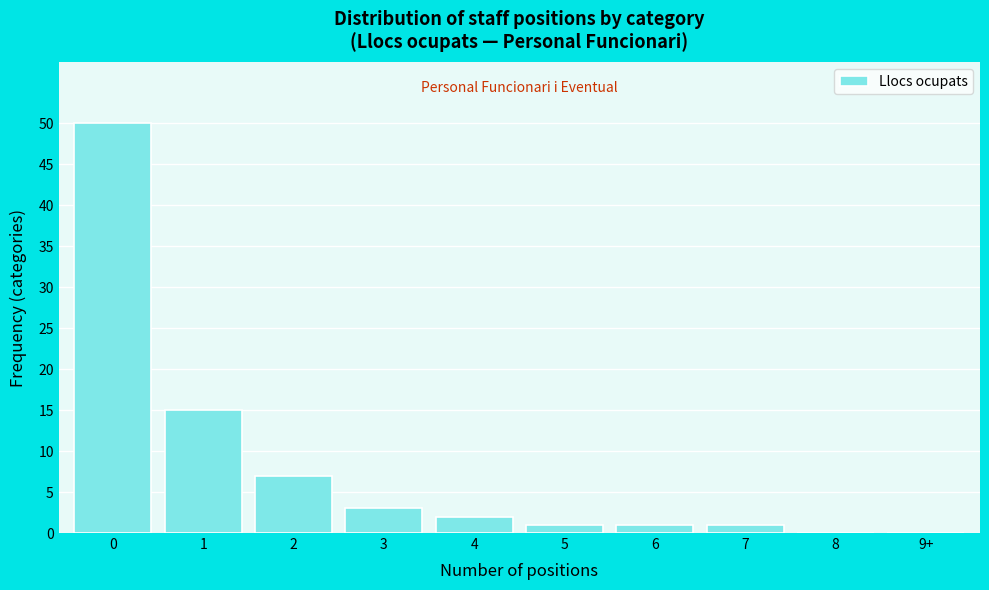

Reading right to left, list all the values displayed in this chart.

9+=0	8=0	7=1	6=1	5=1	4=2	3=3	2=7	1=15	0=50